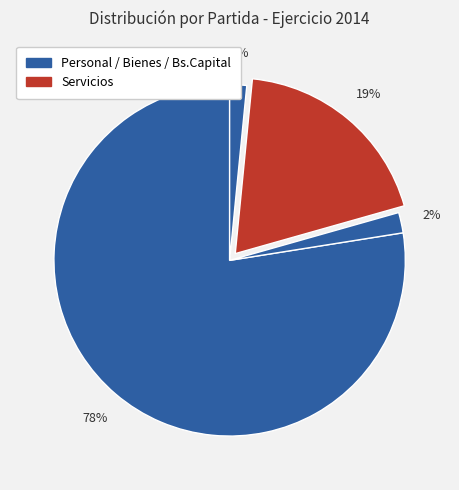

How many segments does this pie chart have?

4